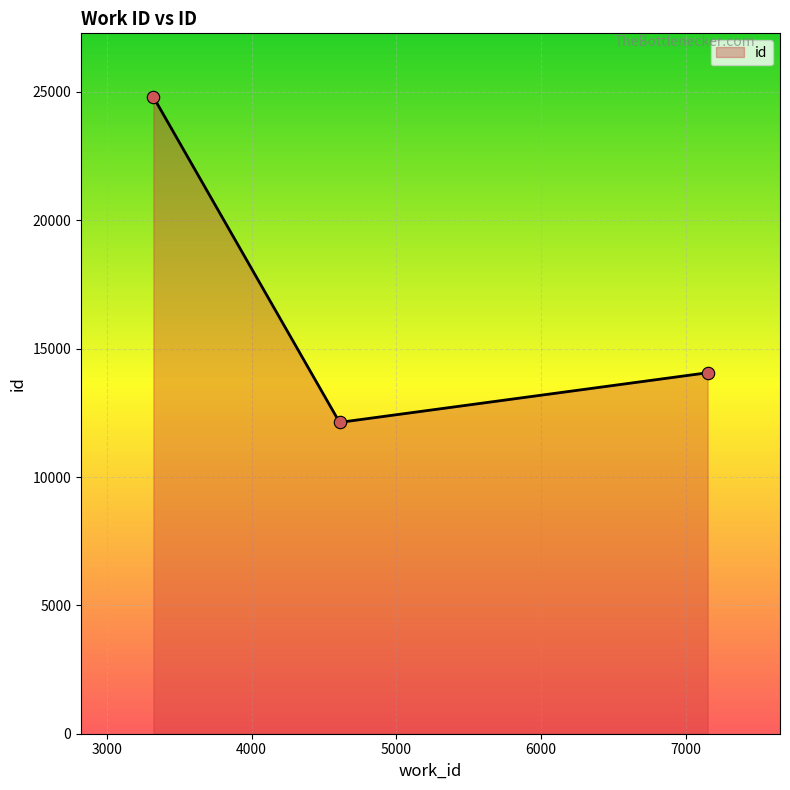

What is the average value?

16999